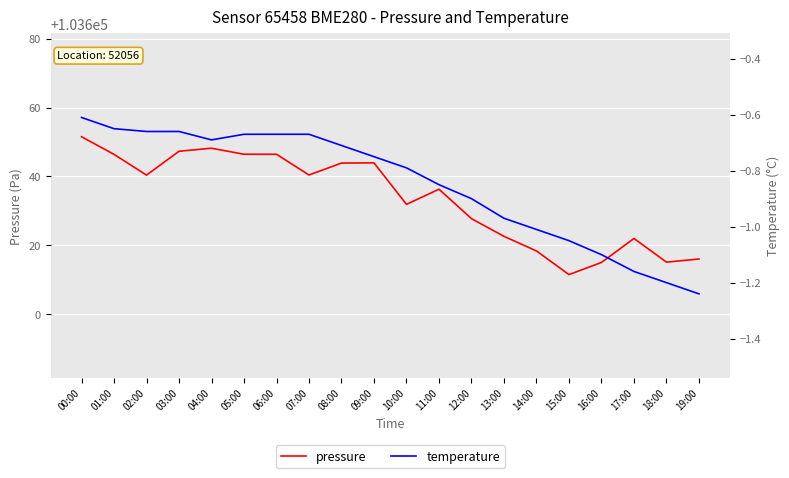

What is the minimum value shown in the chart?

-1.2